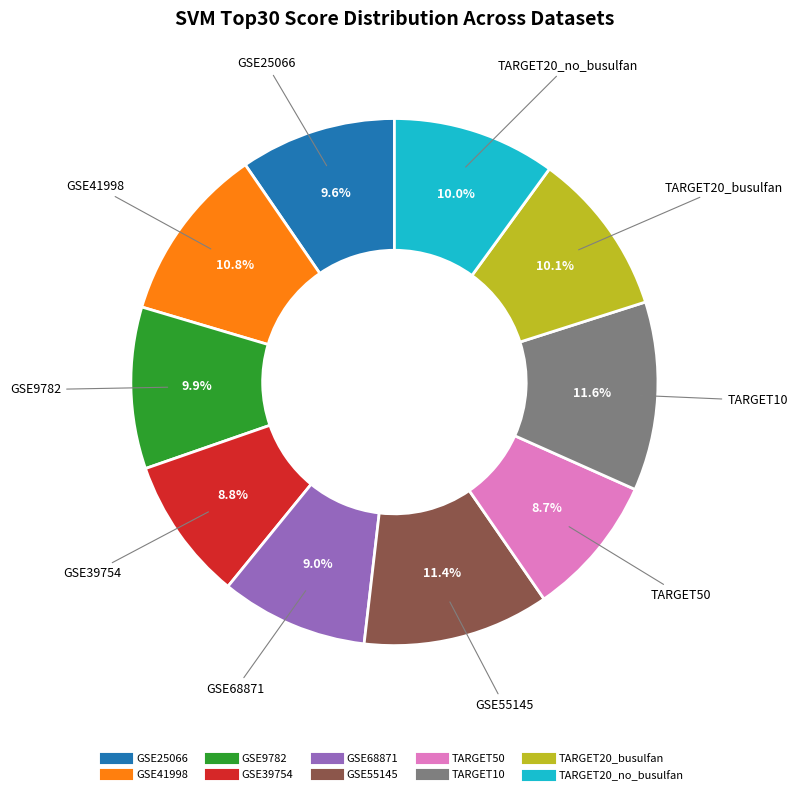

What percentage do GSE9782 and GSE39754 together represent?

18.7%